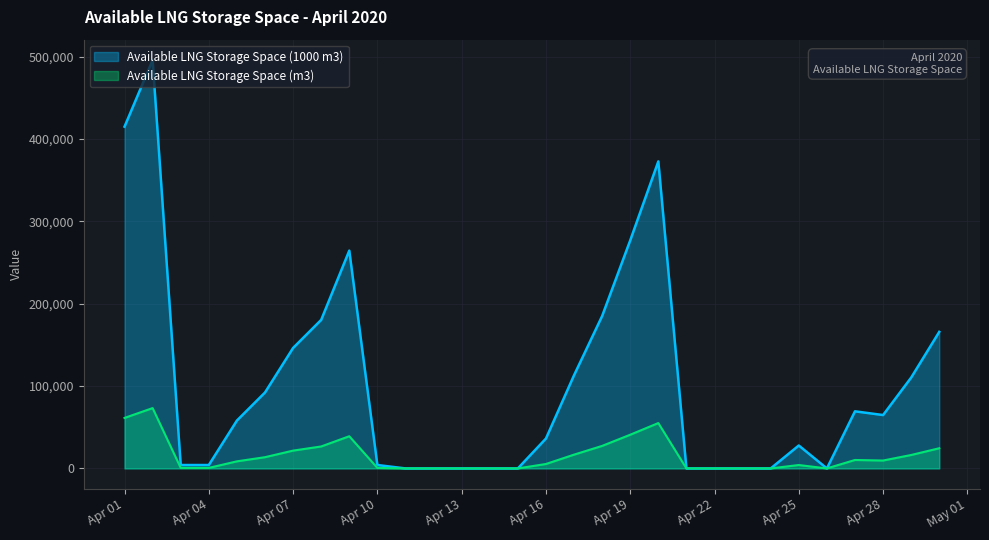

Which category has the lowest value in the Available LNG Storage Space (m3) series?

2020-04-11